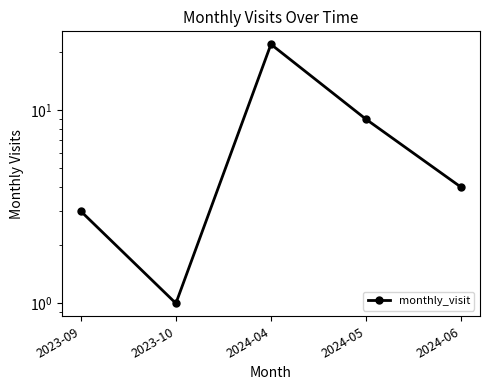

Where does the data first go above 4?

2024-04